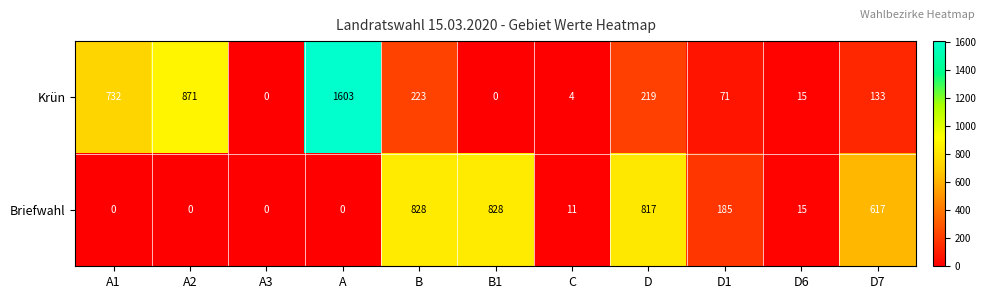

How many categories are shown in the chart?

11